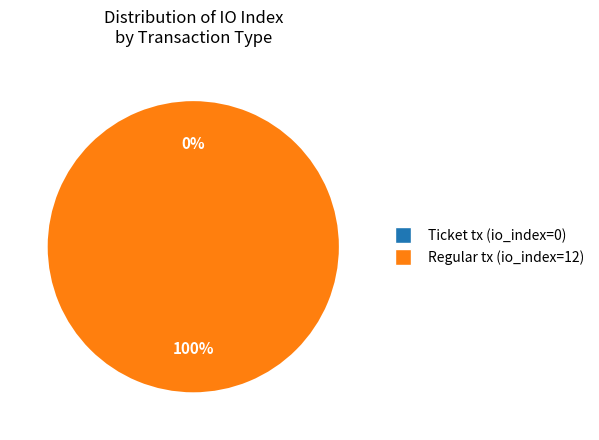

What is the largest slice in the pie chart?

Regular tx (io_index=12)